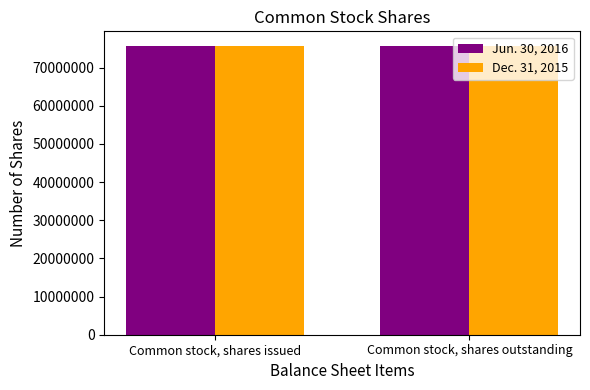

What is the label of the 1st bar from the right?

Common stock, shares outstanding